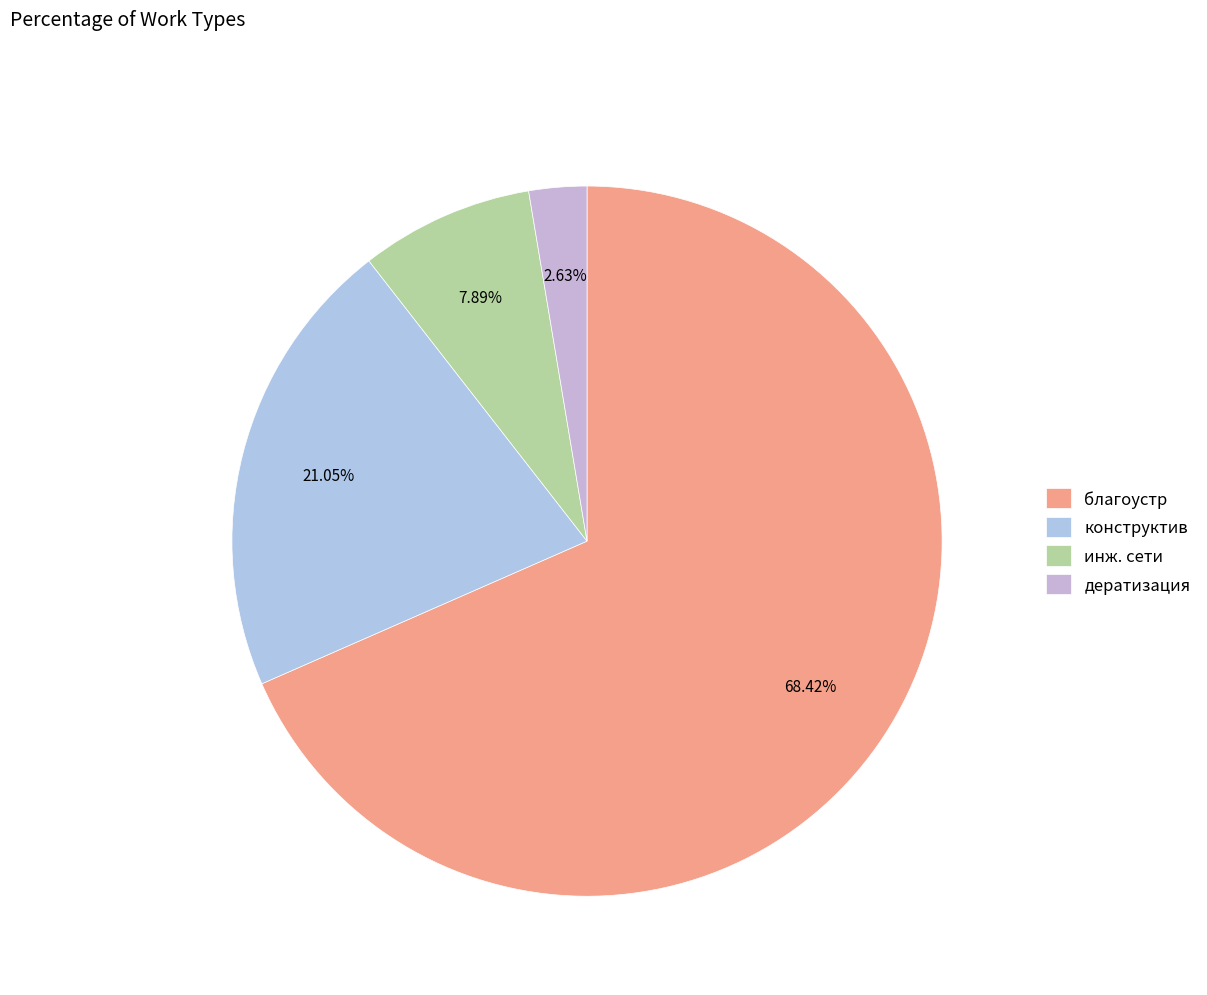

To the nearest percent, what is the difference between the инж. сети and дератизация slice percentages?

5%